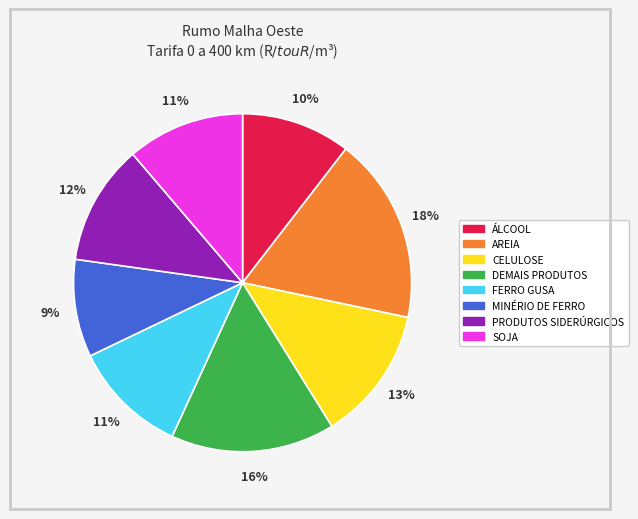

The CELULOSE slice represents 19% of the pie. True or false?

False